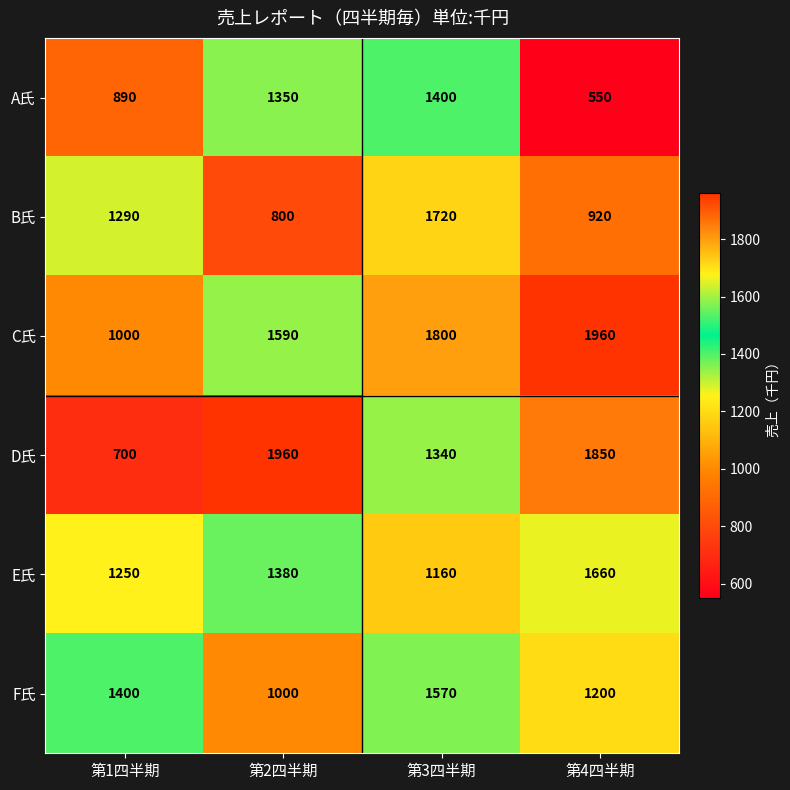

Is it true that C氏 equals 885 at 第2四半期?

False